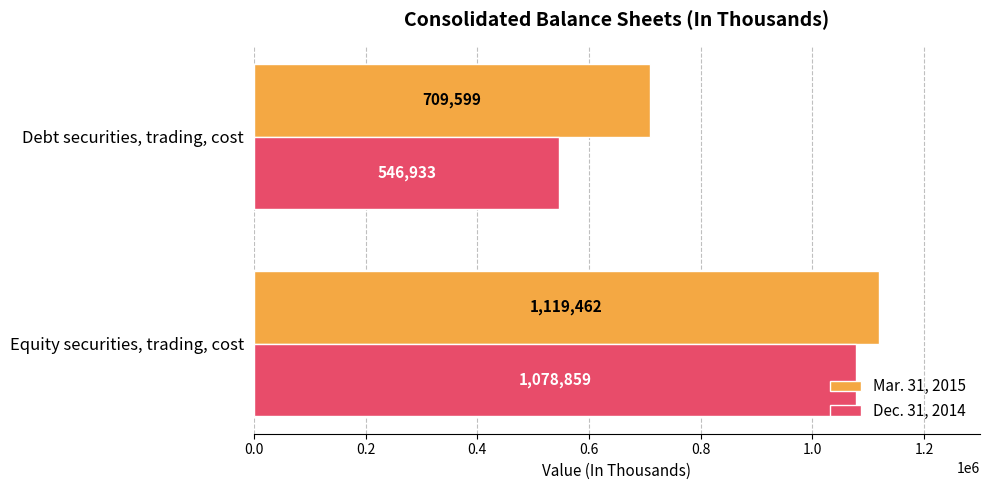

What is the greatest value displayed?

1119462